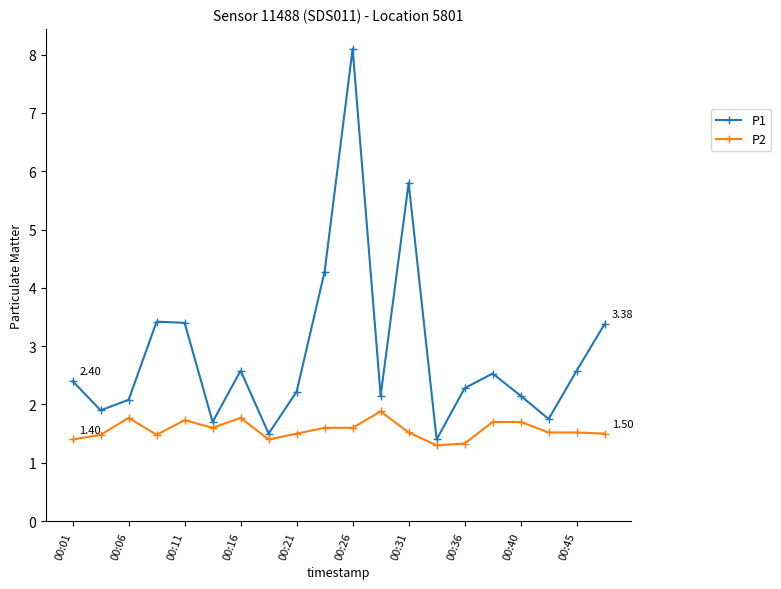

True or false: P1 has more than 0 points higher than both neighbors.

True